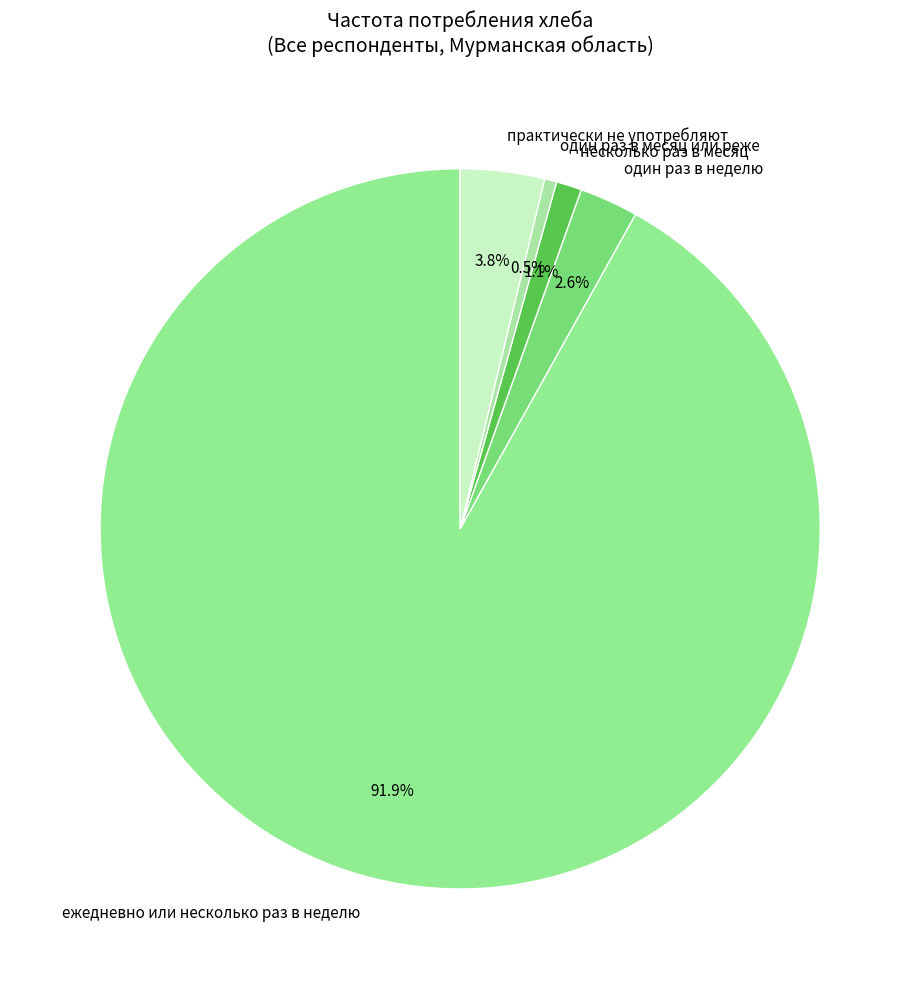

How many segments does this pie chart have?

5